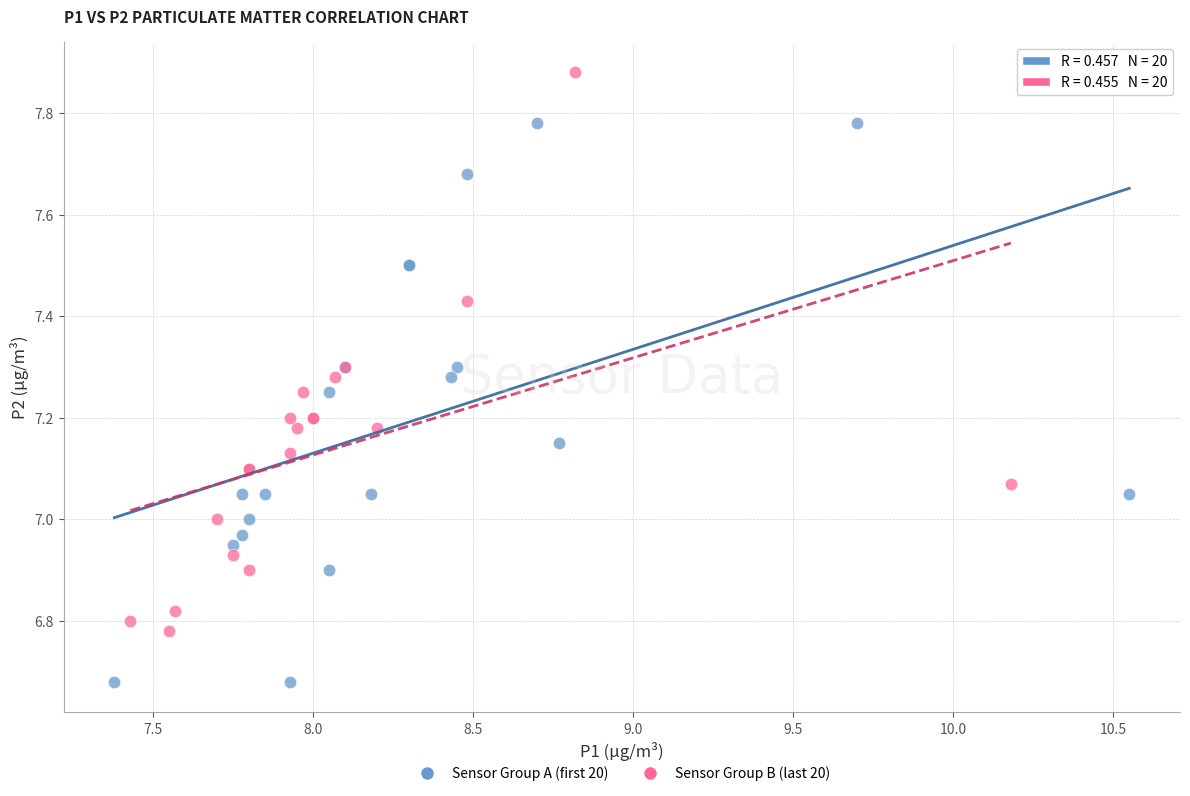

Which series contains the highest Y value?

Sensor Group B (last 20)